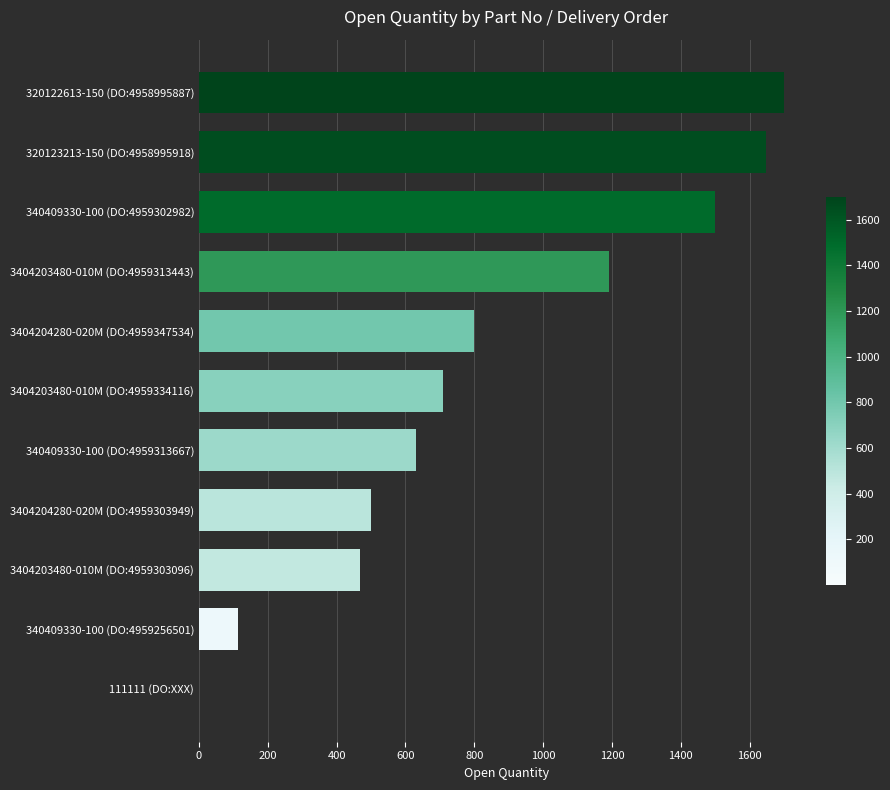

Reading bottom to top, list all the values displayed in this chart.

111111 (DO:XXX)=1	340409330-100 (DO:4959256501)=114	3404203480-010M (DO:4959303096)=469	3404204280-020M (DO:4959303949)=500	340409330-100 (DO:4959313667)=630	3404203480-010M (DO:4959334116)=710	3404204280-020M (DO:4959347534)=800	3404203480-010M (DO:4959313443)=1190	340409330-100 (DO:4959302982)=1500	320123213-150 (DO:4958995918)=1647	320122613-150 (DO:4958995887)=1700